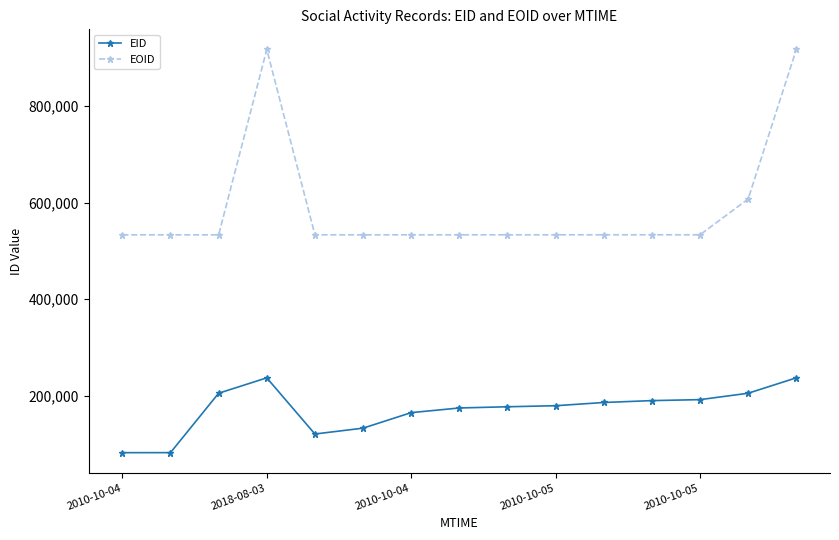

Rank the series by their average value, from lowest to highest.

EID, EOID